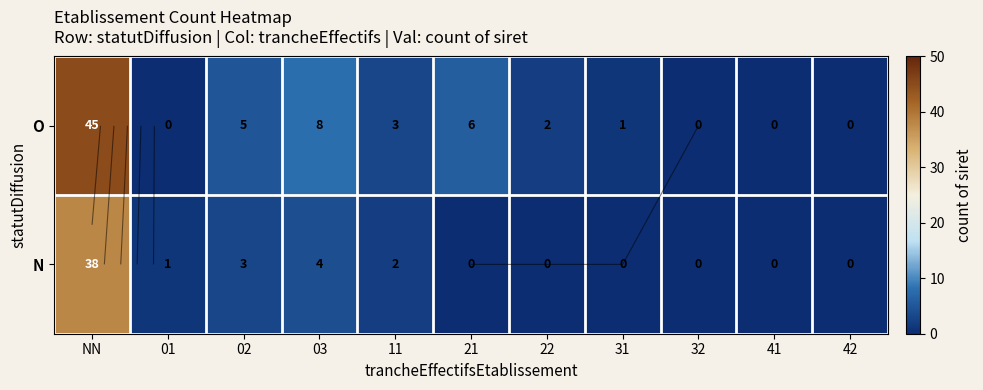

The O series shows 5 at 02. True or false?

True